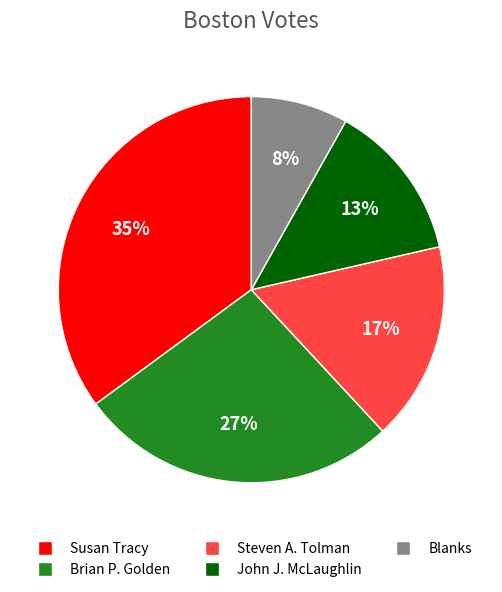

Is it true that John J. McLaughlin is 13% of the pie?

True